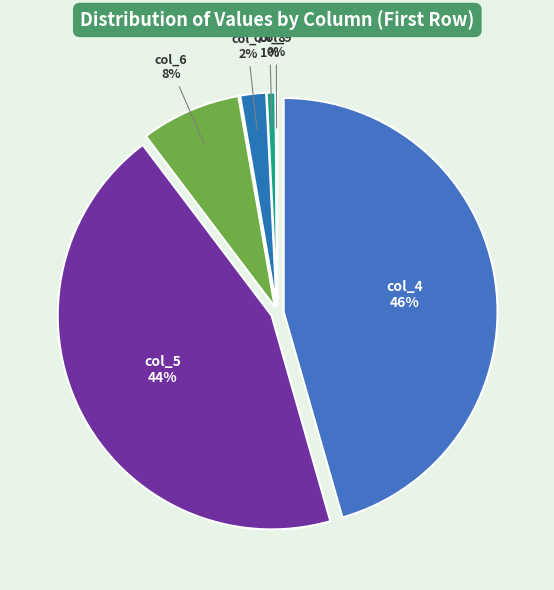

To the nearest percent, what percentage of the pie is col_4?

46%